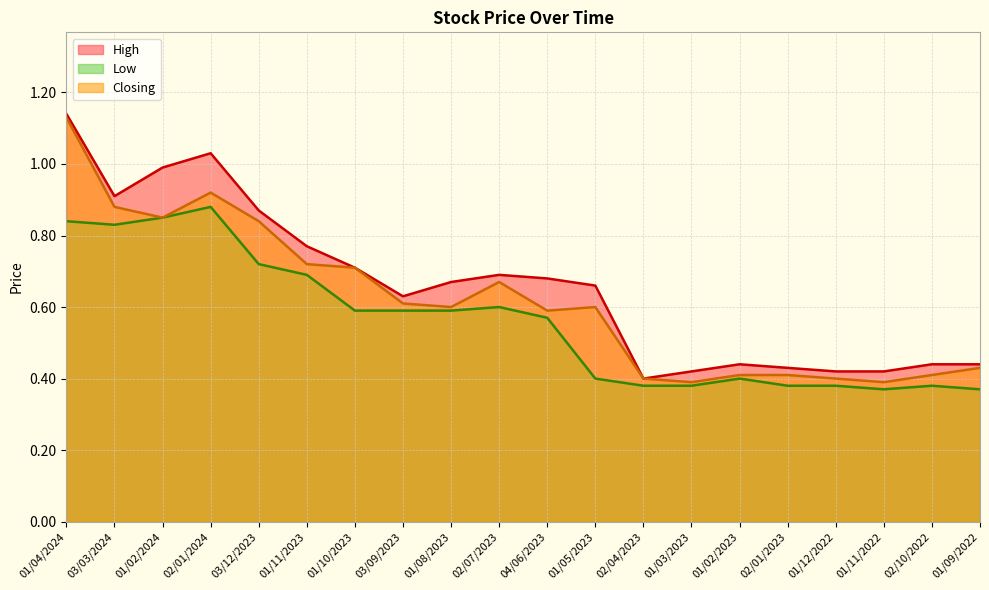

Does the chart display data point markers on the line(s)?

No